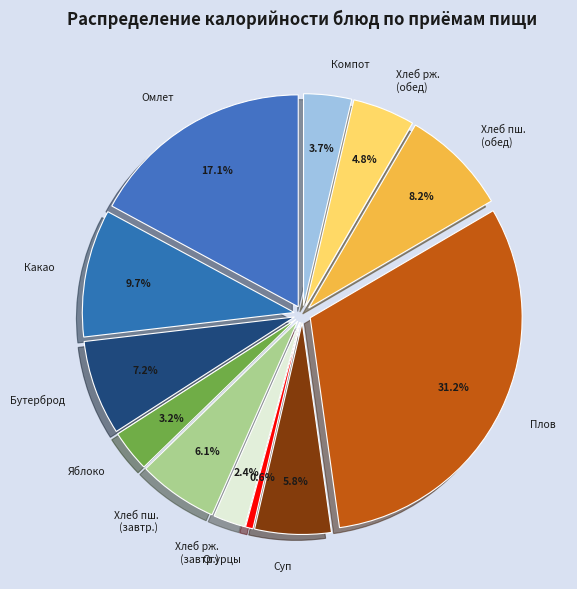

Does Бутерброд с сыром account for over 50% of the chart?

No